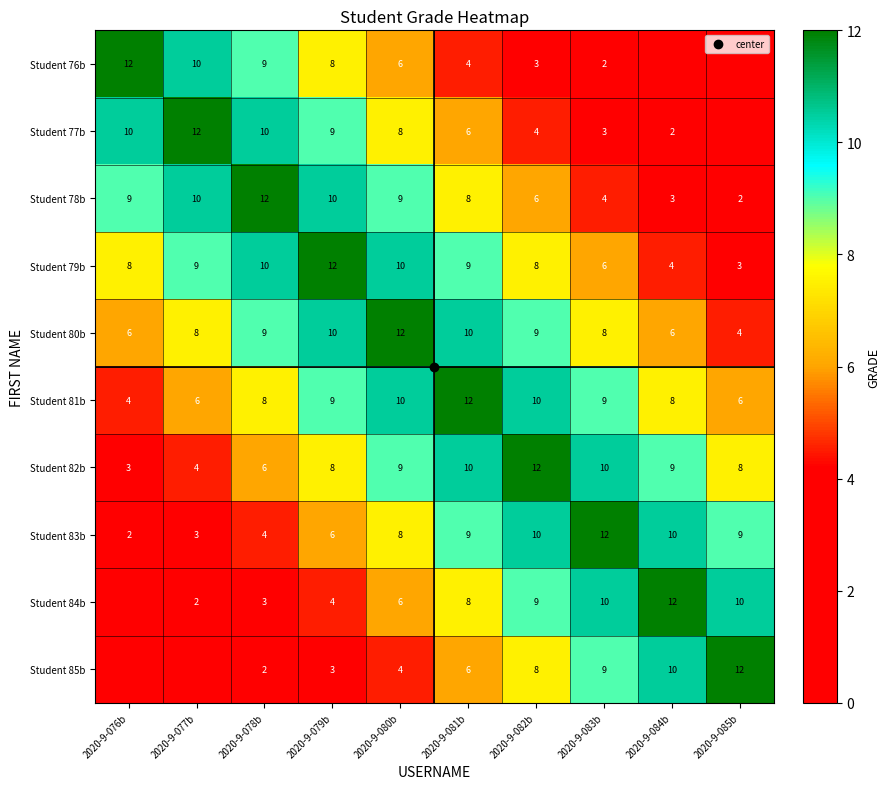

Rank the series by their maximum value, from highest to lowest.

Student 76b, Student 77b, Student 78b, Student 79b, Student 80b, Student 81b, Student 82b, Student 83b, Student 84b, Student 85b